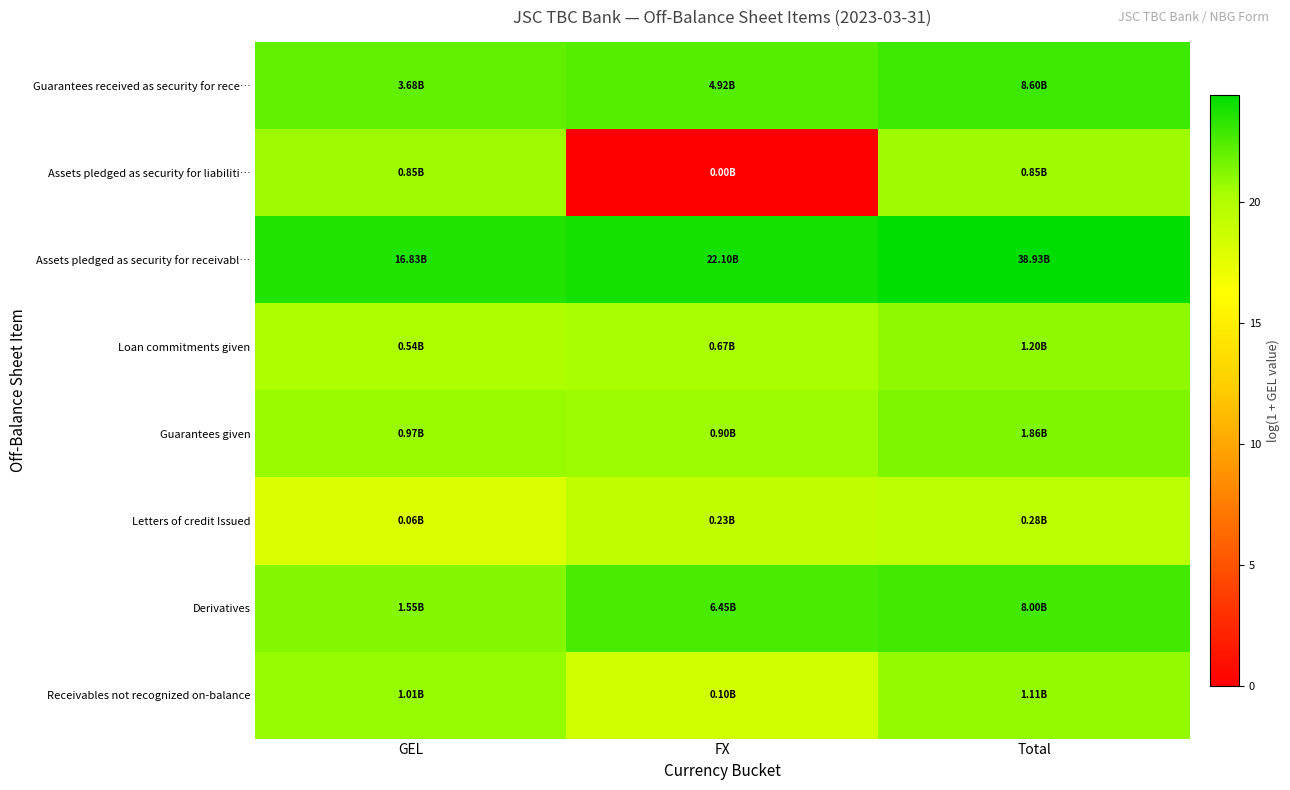

How many distinct data groups are displayed?

8